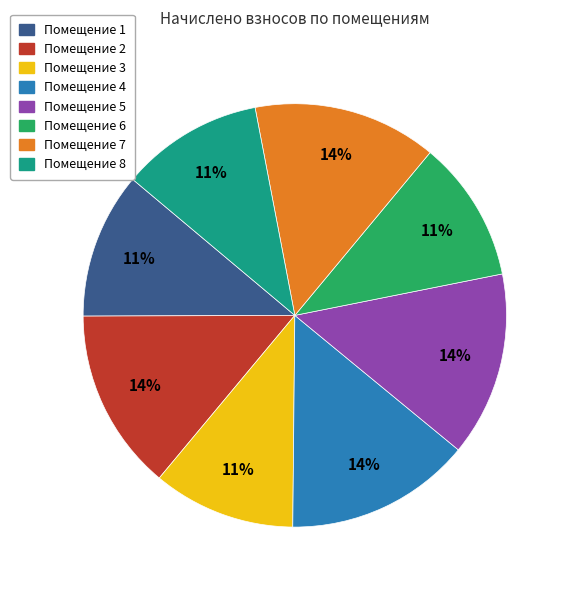

How many segments does this pie chart have?

8